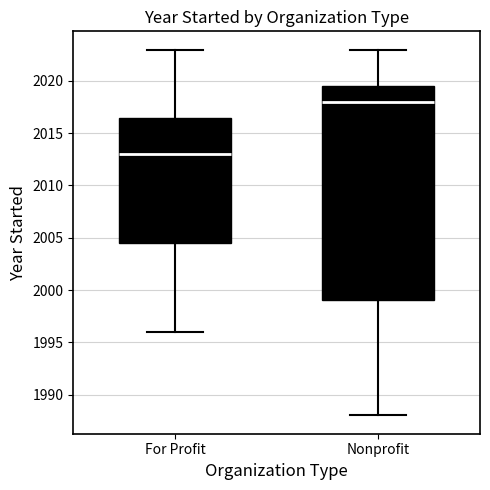

Comparing the boxes themselves (not the whiskers), which one is the tallest?

Nonprofit